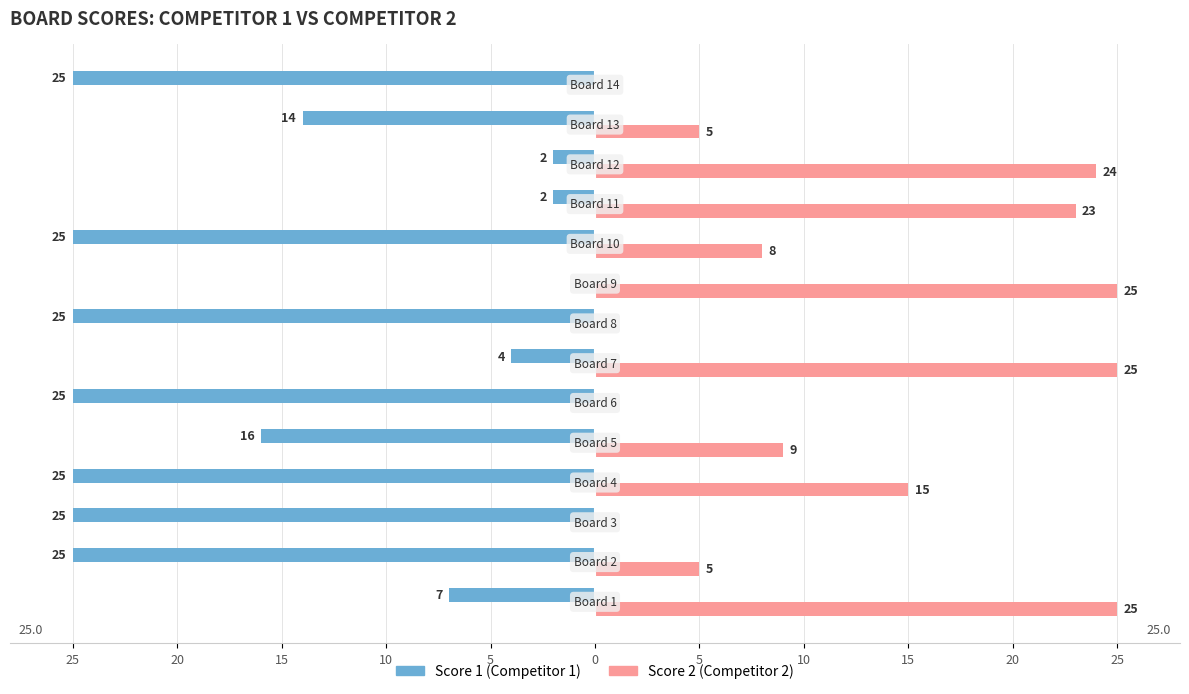

What is the maximum value for Score 2 (Competitor 2)?

25